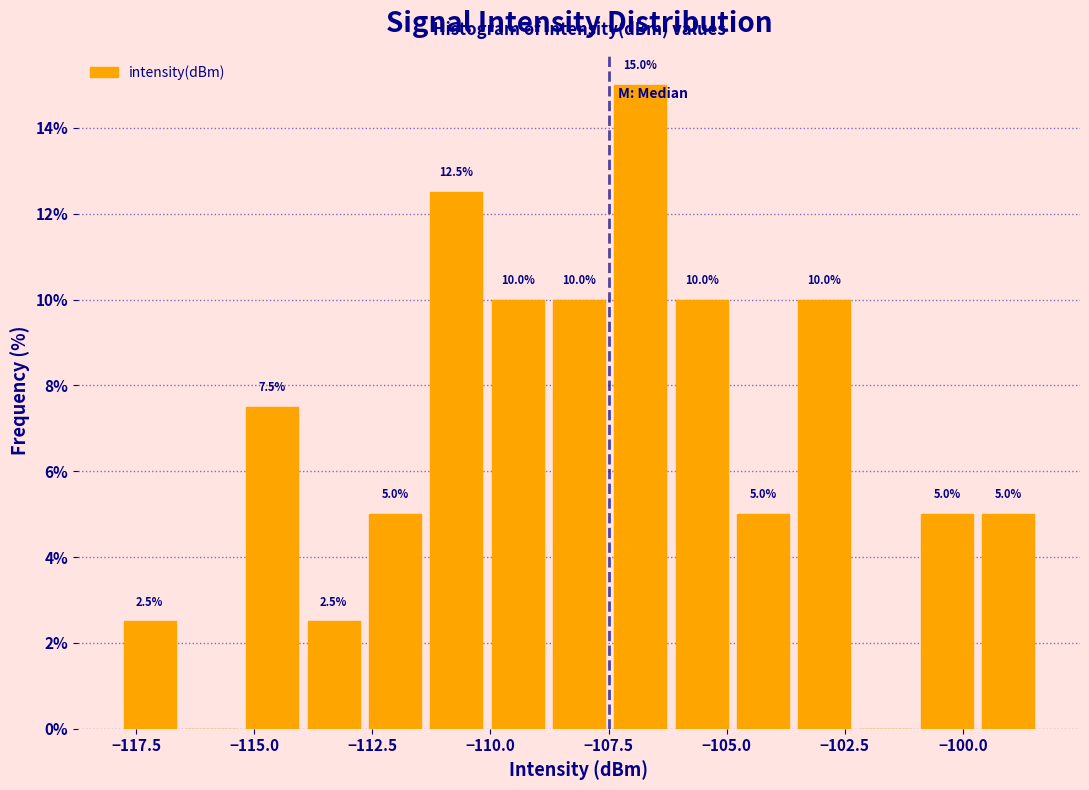

Read against the x-axis, roughly where is the centre of the tallest bar?

-107.0